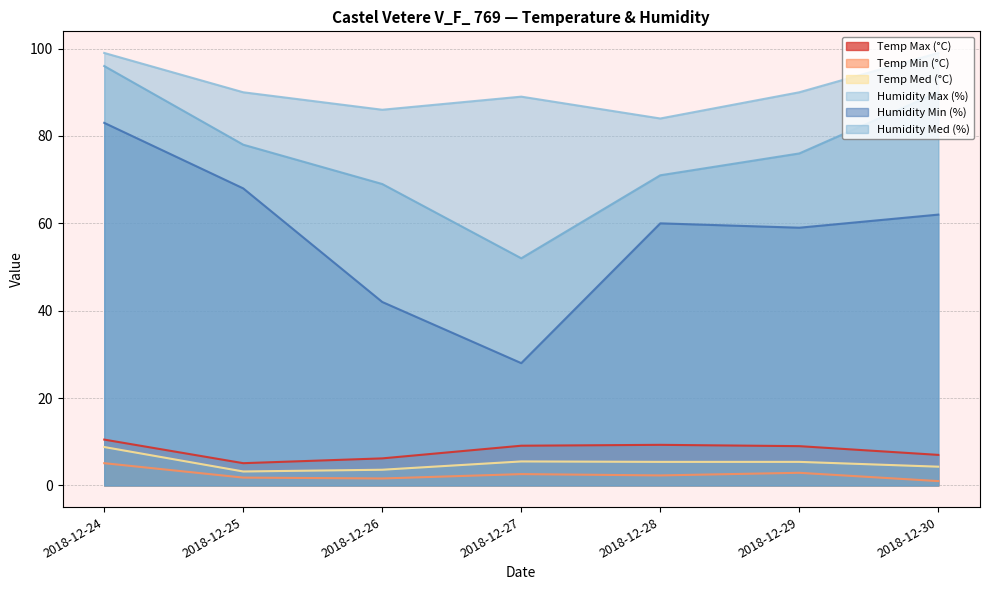

At which category is the sum across all series the highest?

2018-12-24